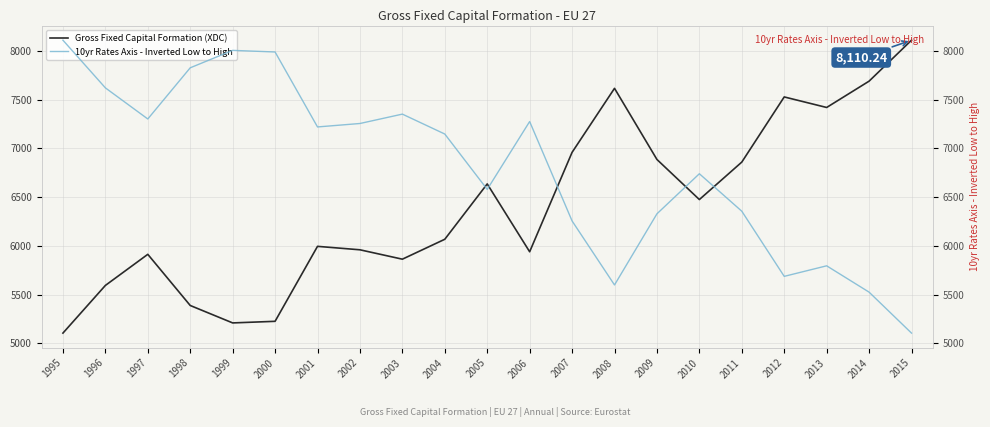

Rank the series at 2014 from highest to lowest value.

Gross Fixed Capital Formation (XDC), 10yr Rates Axis - Inverted Low to High